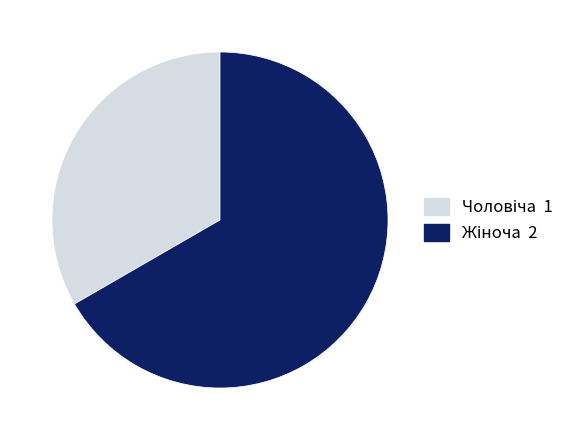

How many slices are in this pie chart?

2